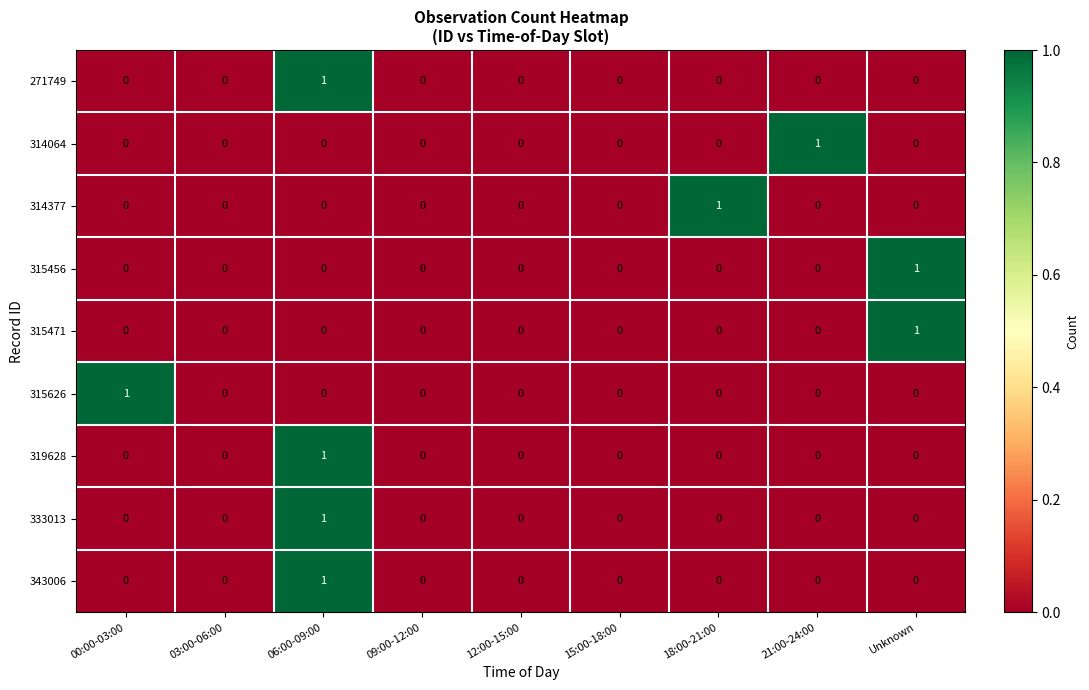

The value of 314064 at 21:00-24:00 is 1. True or false?

True